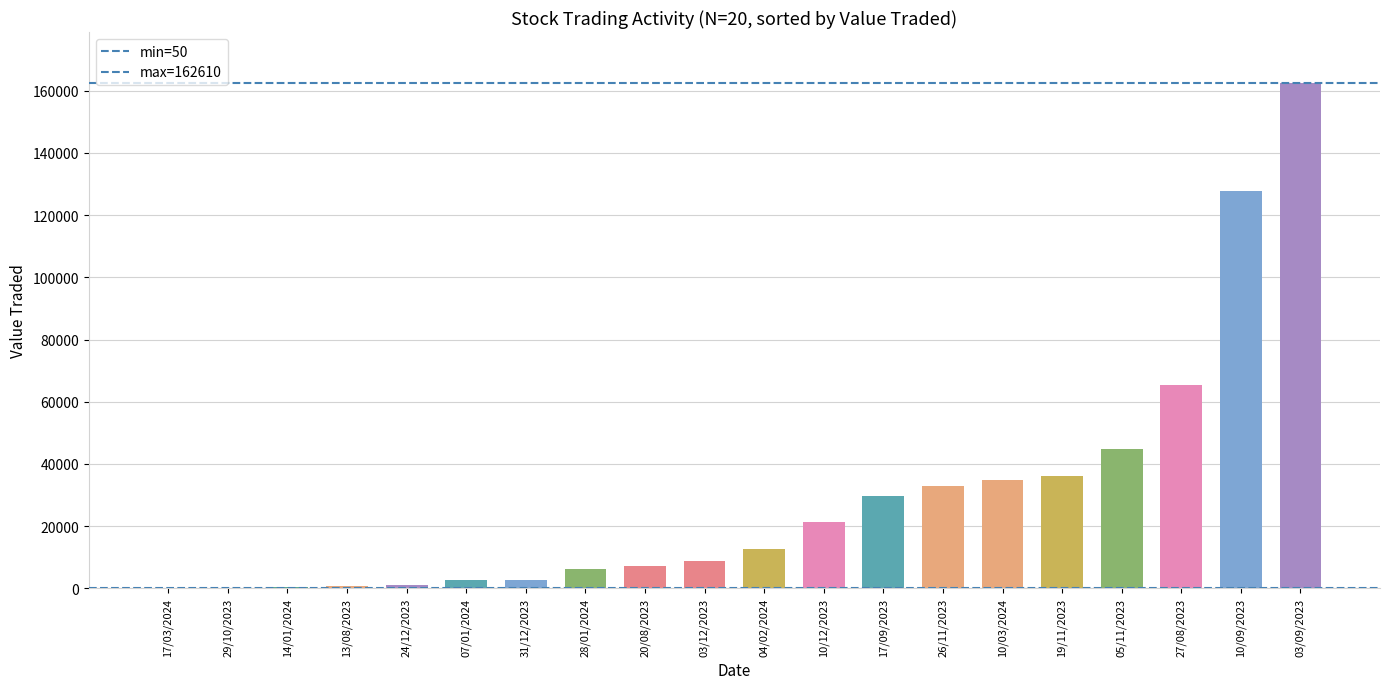

What is the maximum value shown in the chart?

162610